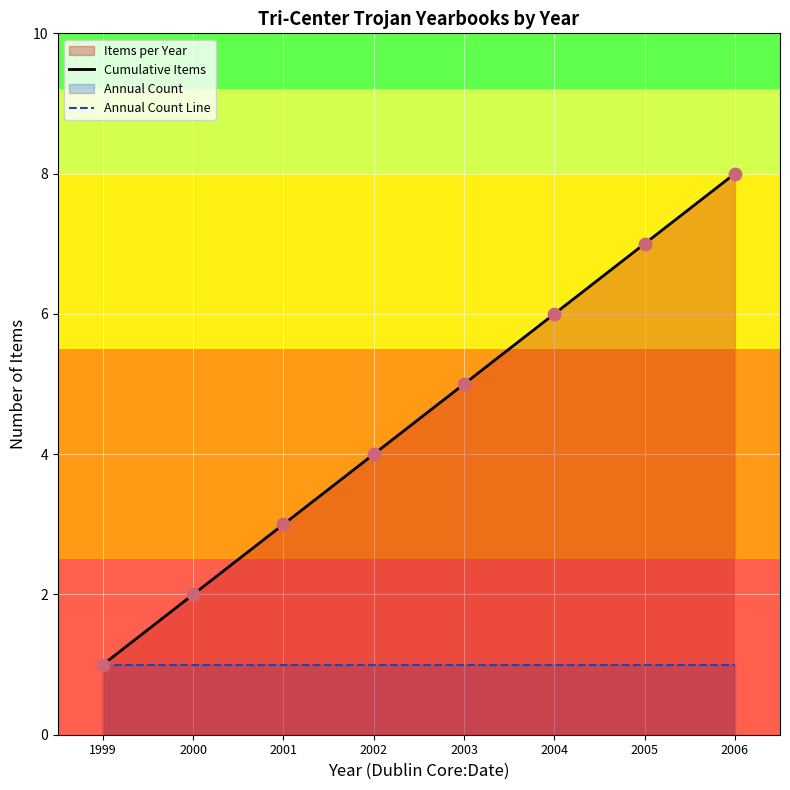

Which series reaches the maximum Y coordinate?

Cumulative Items